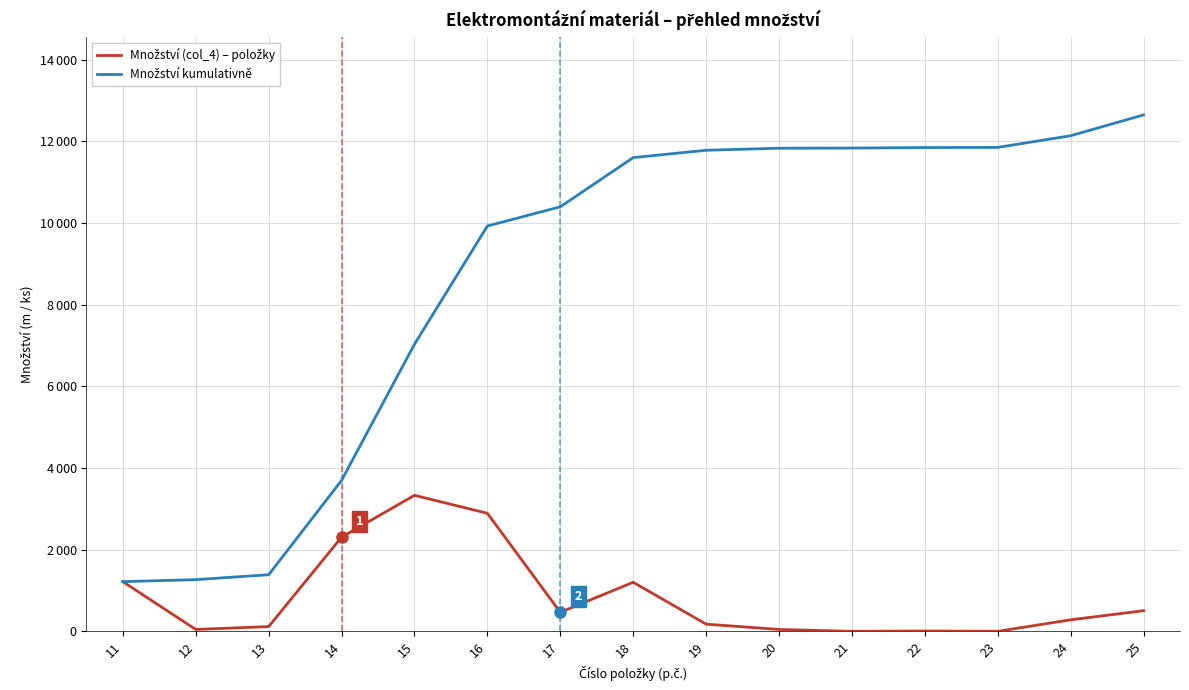

Does the chart display data point markers on the line(s)?

No